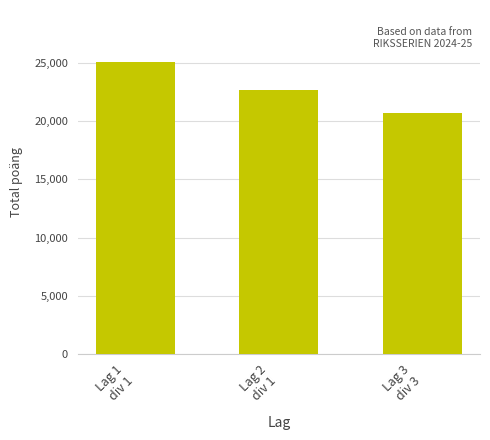

Reading left to right, what are all the values shown in this chart?

Lag 1
div 1=25052	Lag 2
div 1=22695	Lag 3
div 3=20747